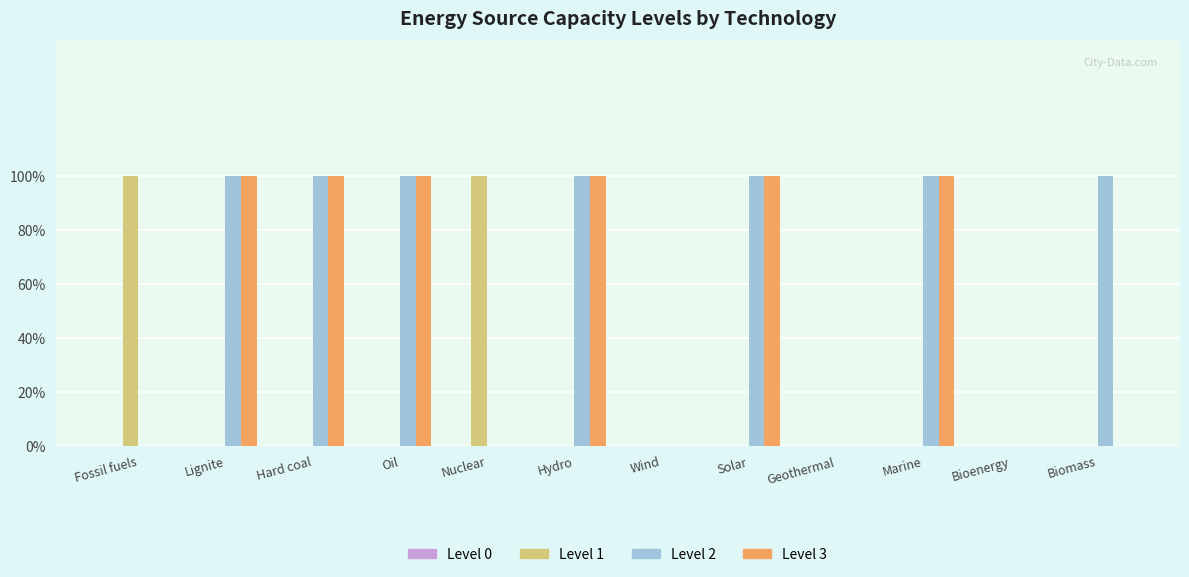

True or false: Level 3 has a value of 1 at Geothermal.

False